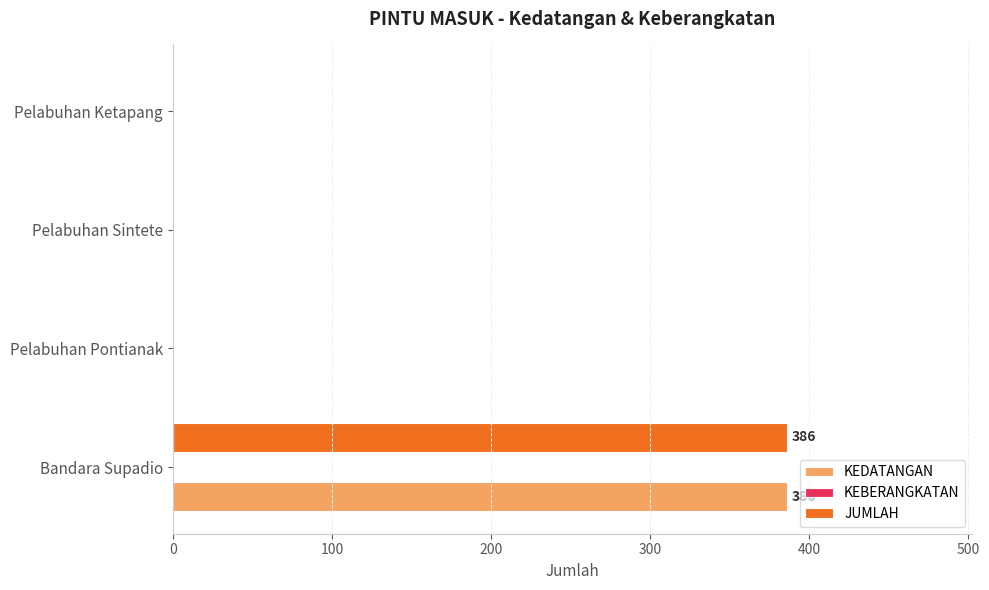

The value of KEDATANGAN at Pelabuhan Sintete is 243. True or false?

False